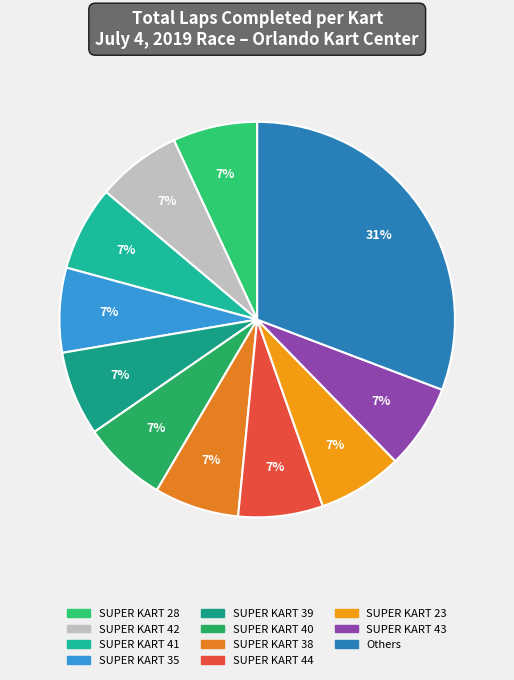

Is the sum of SUPER KART 42 and SUPER KART 44 greater than half?

No